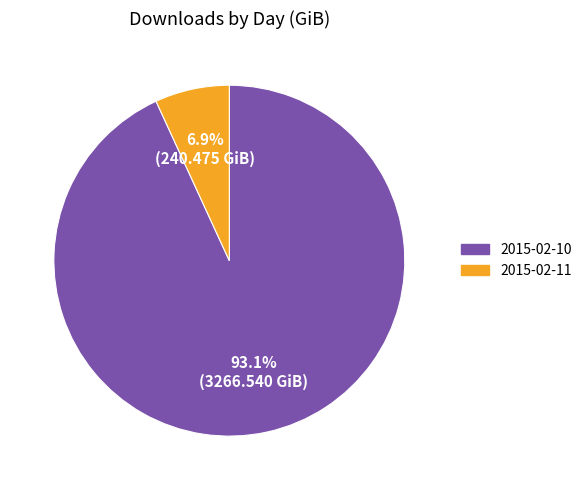

Do 2015-02-11 and 2015-02-10 together represent more than half of the pie?

Yes